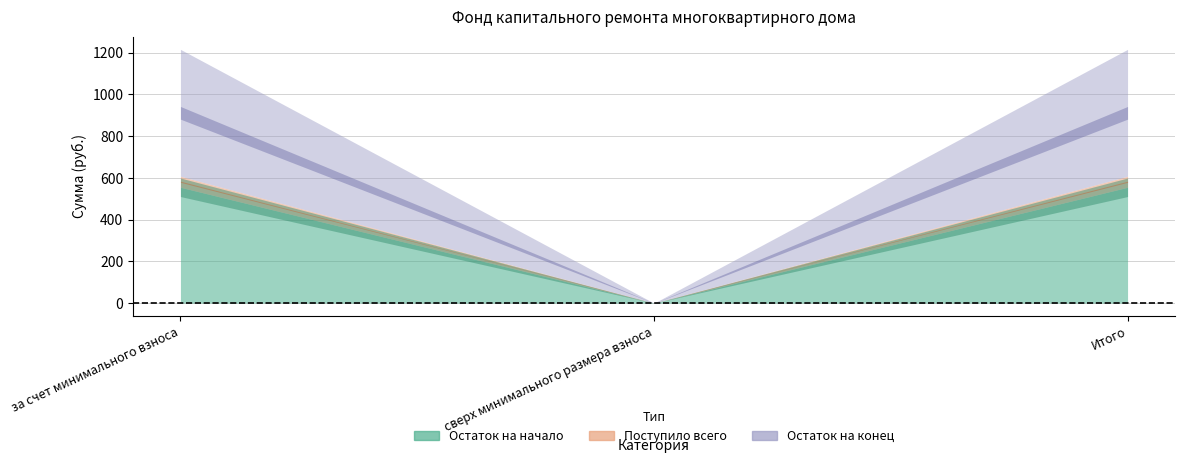

True or false: Остаток на конец has a value of 845.1 at Итого.

False